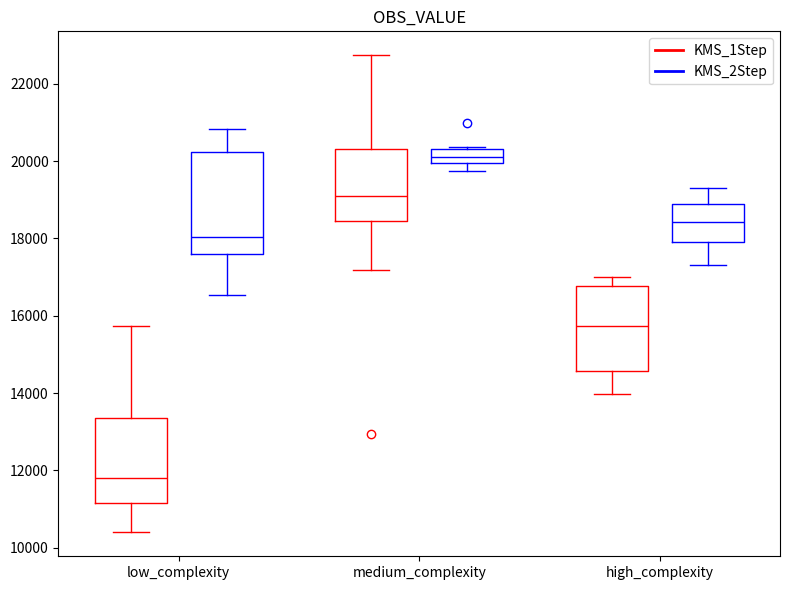

Reading left to right, read every box against the y-axis: the position of its median line, the range the box covers, and the ends of its whiskers. The values are not printed on the chart, so give them approximately, as read against the axis.

low_complexity (KMS_1Step): median 11800, box 11200 to 13400, whiskers 10400 to 15800
low_complexity (KMS_2Step): median 18000, box 17600 to 20200, whiskers 16600 to 20800
medium_complexity (KMS_1Step): median 19200, box 18400 to 20400, whiskers 17200 to 22800
medium_complexity (KMS_2Step): median 20200, box 20000 to 20400, whiskers 19800 to 20400
high_complexity (KMS_1Step): median 15800, box 14600 to 16800, whiskers 14000 to 17000
high_complexity (KMS_2Step): median 18400, box 18000 to 18800, whiskers 17400 to 19400